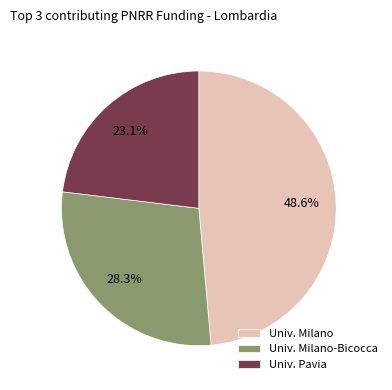

Which slice is the largest?

Univ. Milano